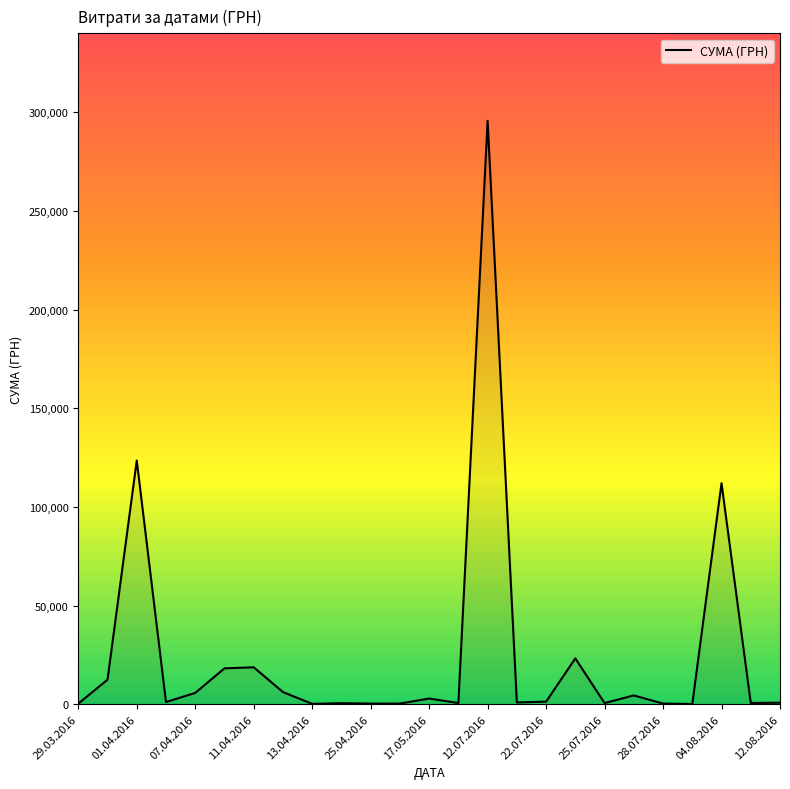

What is the difference between the maximum and minimum values?

295540.8